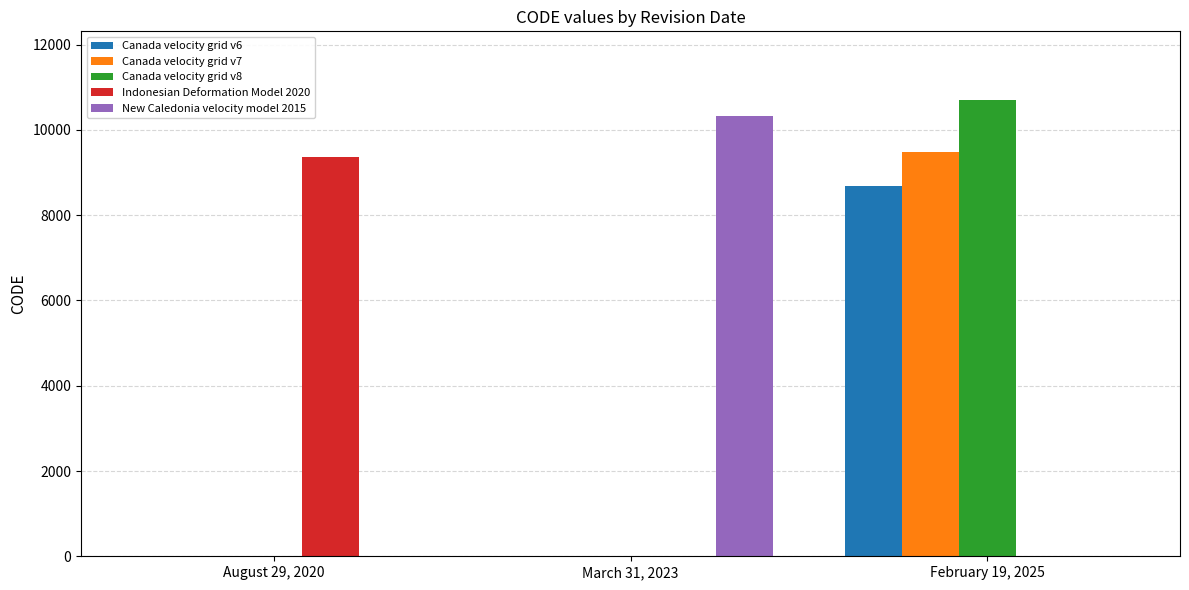

How many values in the Canada velocity grid v8 series exceed 0?

1